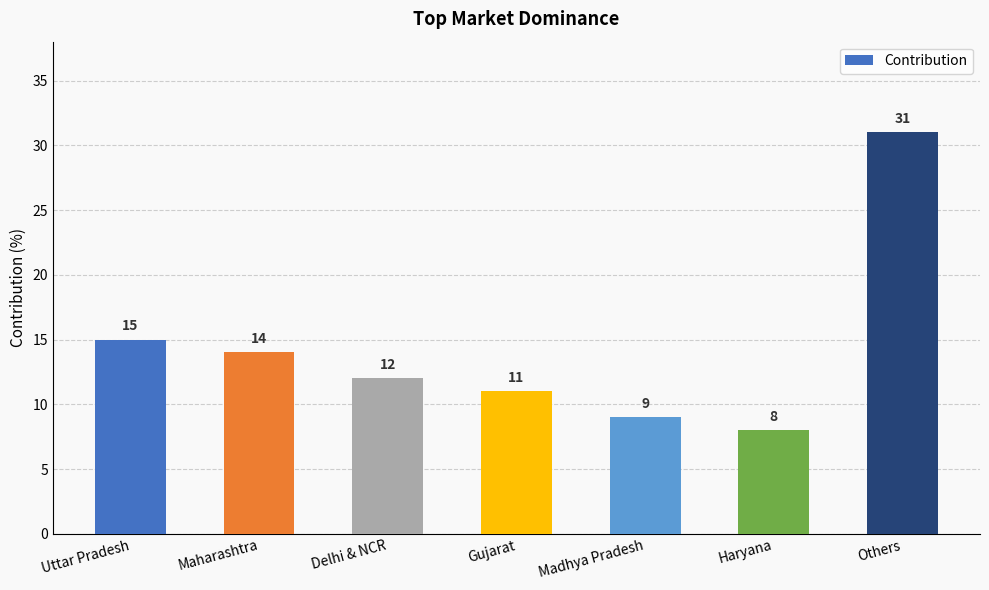

Are the bars grouped side by side (vs. stacked)?

No